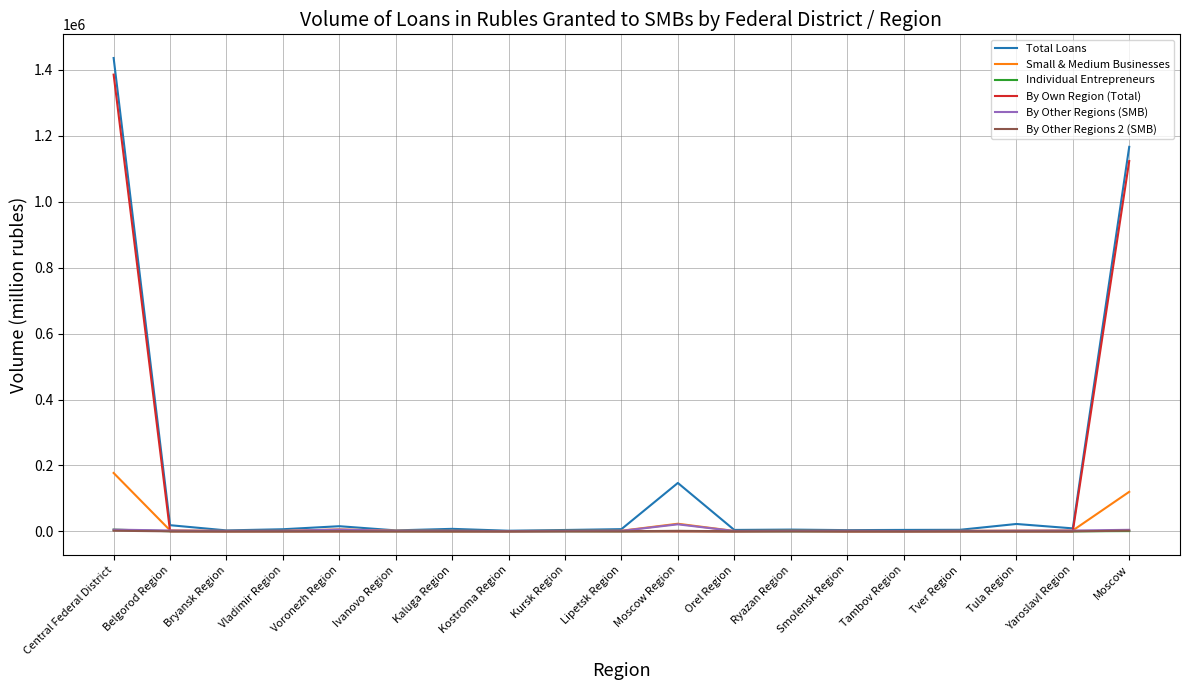

The value of Total Loans at Moscow is 302904. True or false?

False